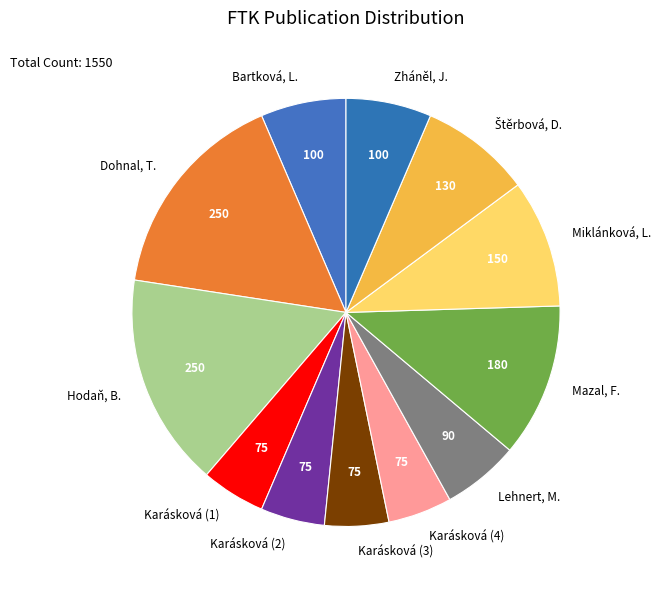

Which has a higher value, Bartková, L. or Karásková (2)?

Bartková, L.